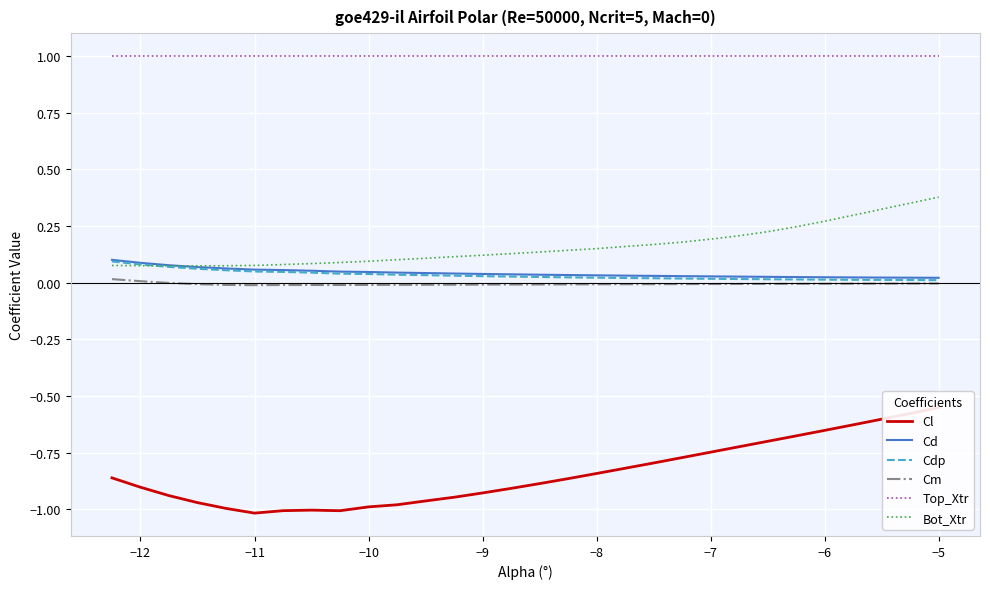

Which series has the largest range (max minus min)?

Cl